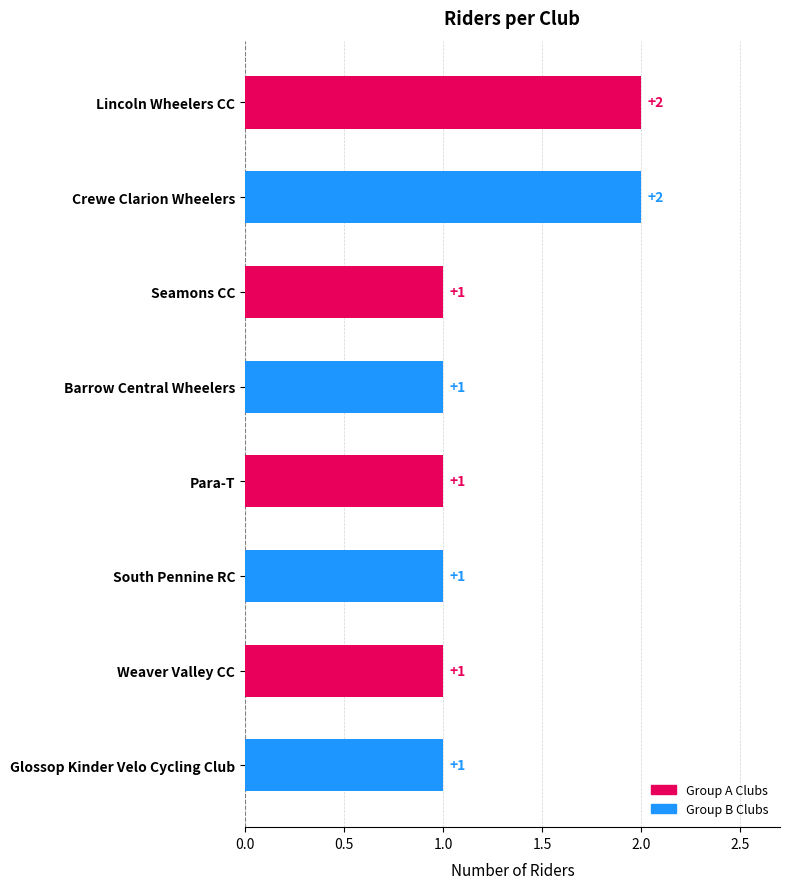

At which category does the chart reach its peak across all series?

Lincoln Wheelers CC